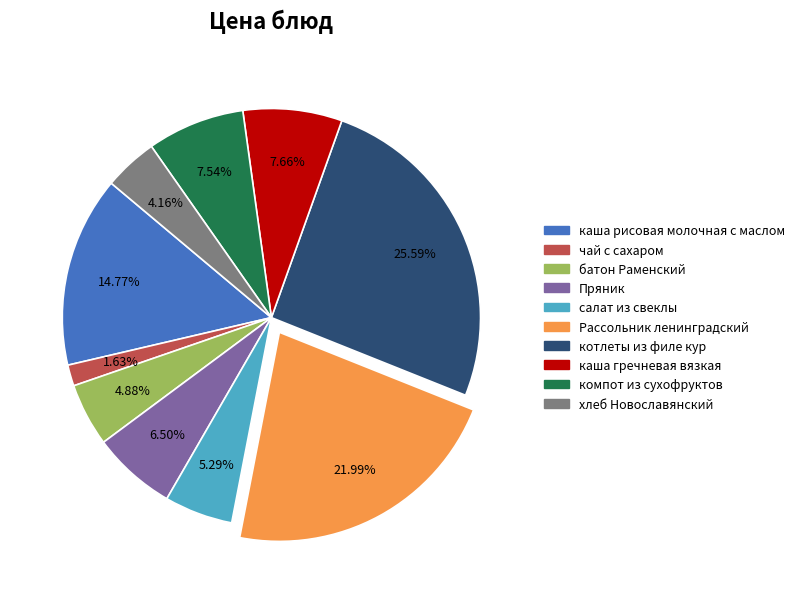

Combined, do Рассольник ленинградский and батон Раменский account for over 50%?

No